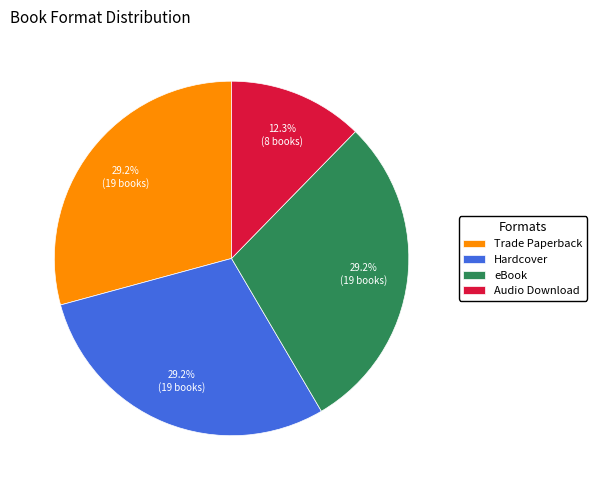

Does Audio Download represent more than half of the total?

No